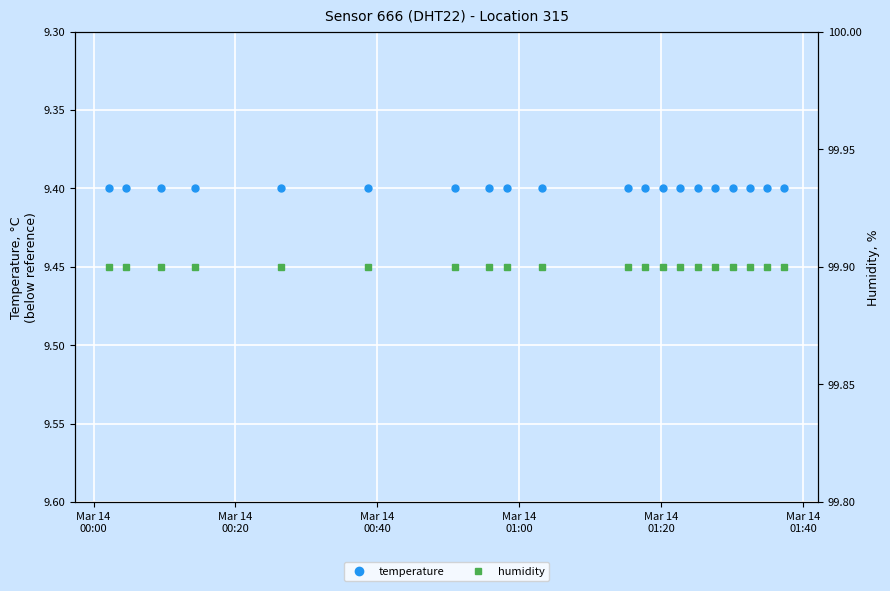

Reading right to left, transcribe all the data shown in this chart.

temperature: 9.4	9.4	9.4	9.4	9.4	9.4	9.4	9.4	9.4	9.4	9.4	9.4	9.4	9.4	9.4	9.4	9.4	9.4	9.4	9.4
humidity: 99.9	99.9	99.9	99.9	99.9	99.9	99.9	99.9	99.9	99.9	99.9	99.9	99.9	99.9	99.9	99.9	99.9	99.9	99.9	99.9